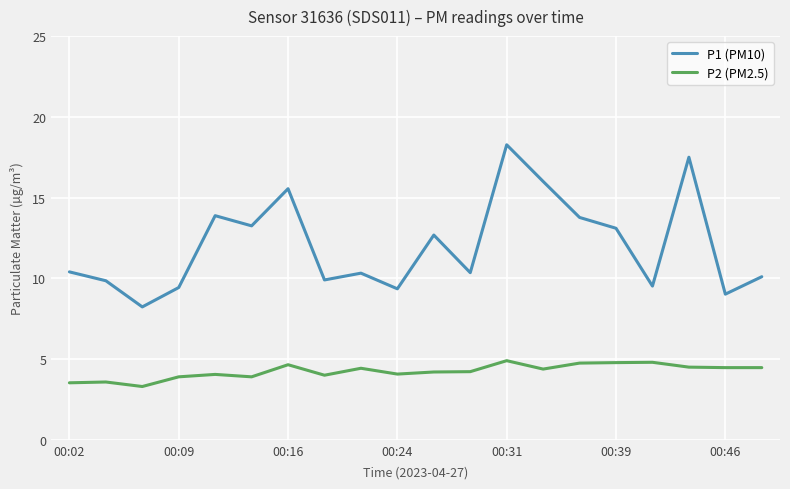

Which series has the widest spread of values?

P1 (PM10)